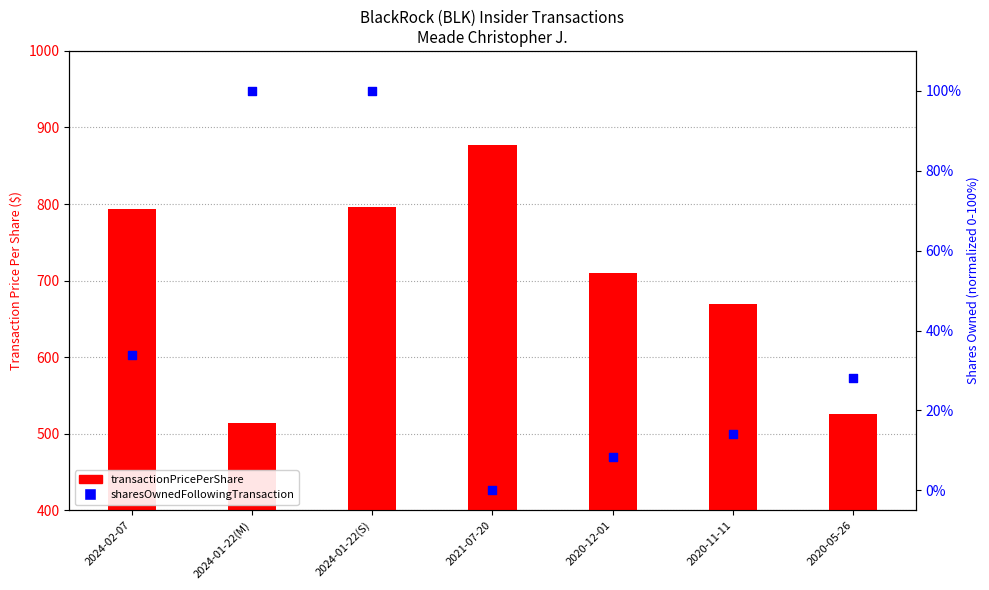

At how many categories does at least one series exceed 437?

7